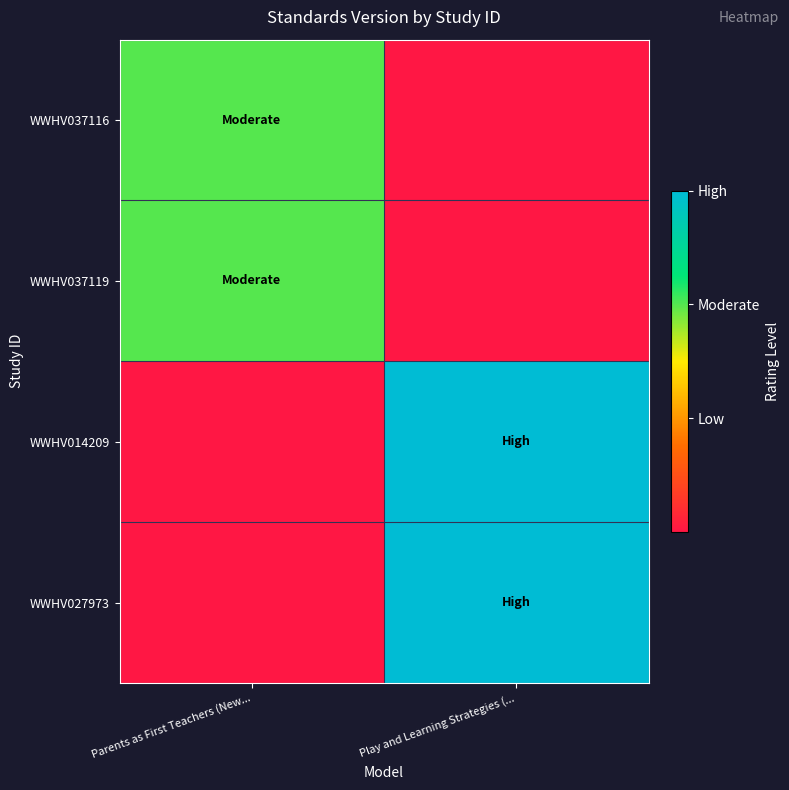

Which category has the highest value across all series?

Play and Learning Strategies (...